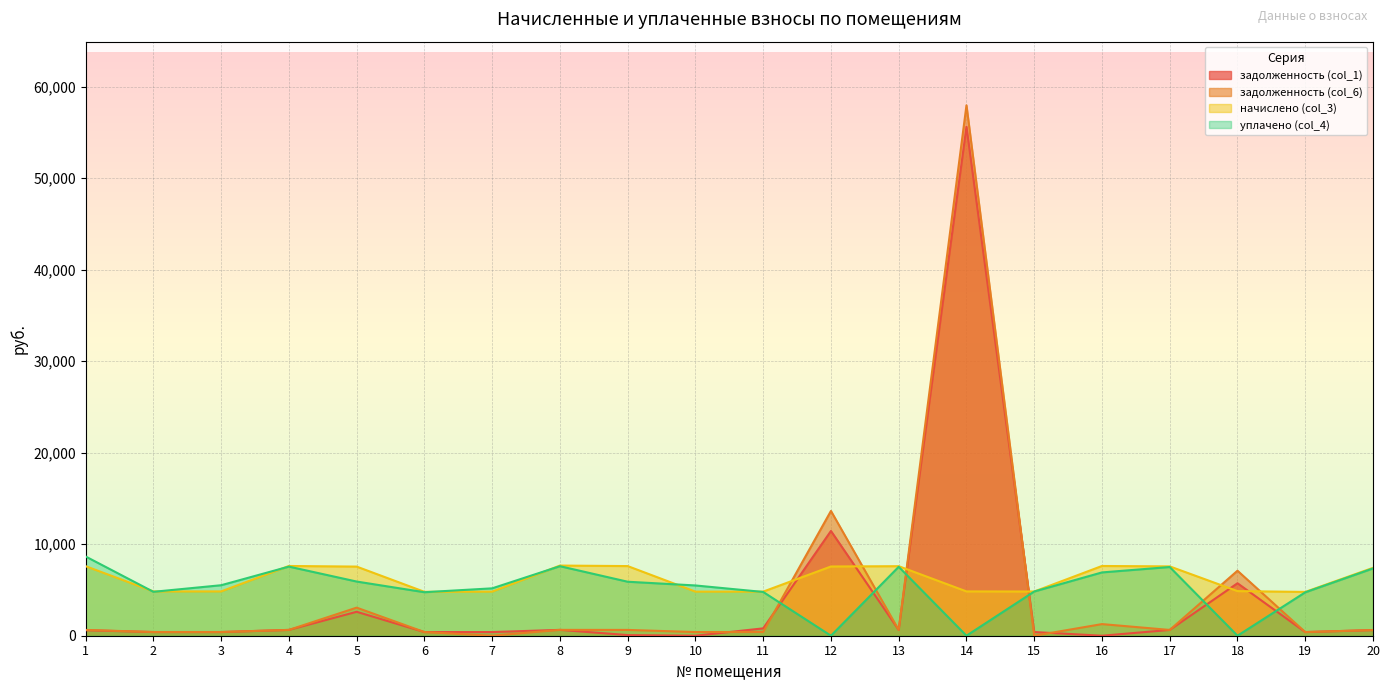

Does the chart display data point markers on the line(s)?

No